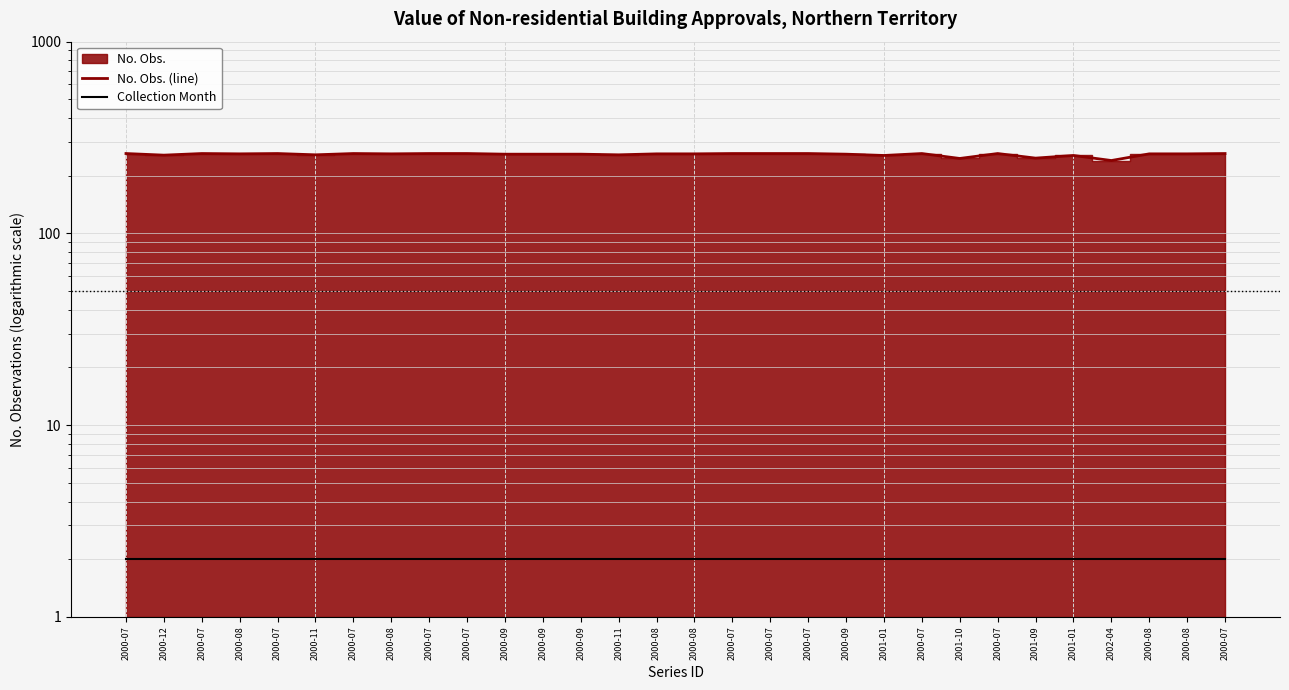

True or false: No. Obs. (line) and Collection Month cross at least once.

False